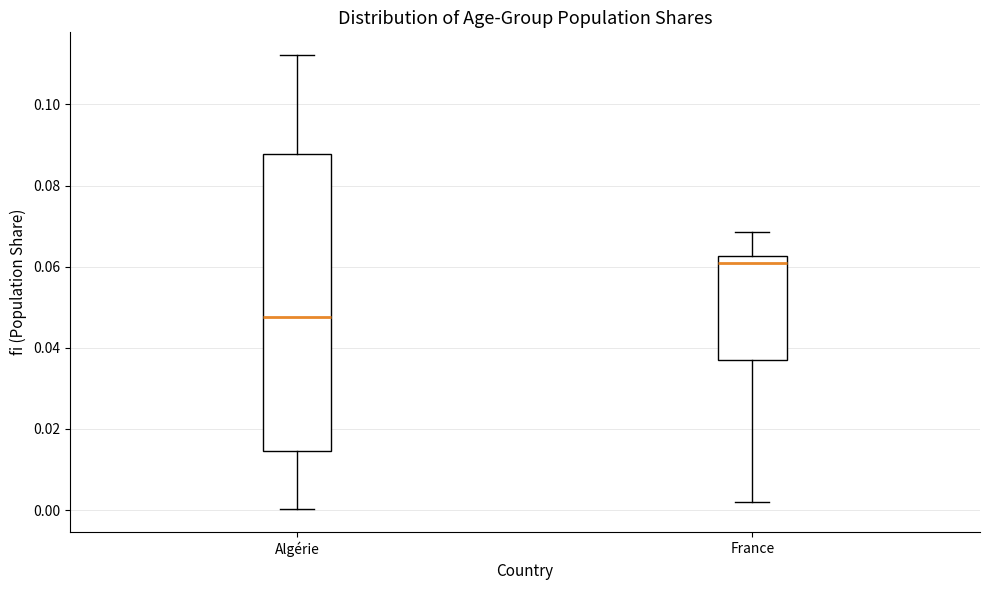

Reading left to right, transcribe this box plot: for each box, give where its median line is, the range the box spans, and where its two whiskers end, as read against the y-axis. The values are not printed on the chart, so give them approximately, as read against the axis.

Algérie: median 0.048, box 0.014 to 0.088, whiskers 0.000 to 0.112
France: median 0.060, box 0.036 to 0.062, whiskers 0.002 to 0.068